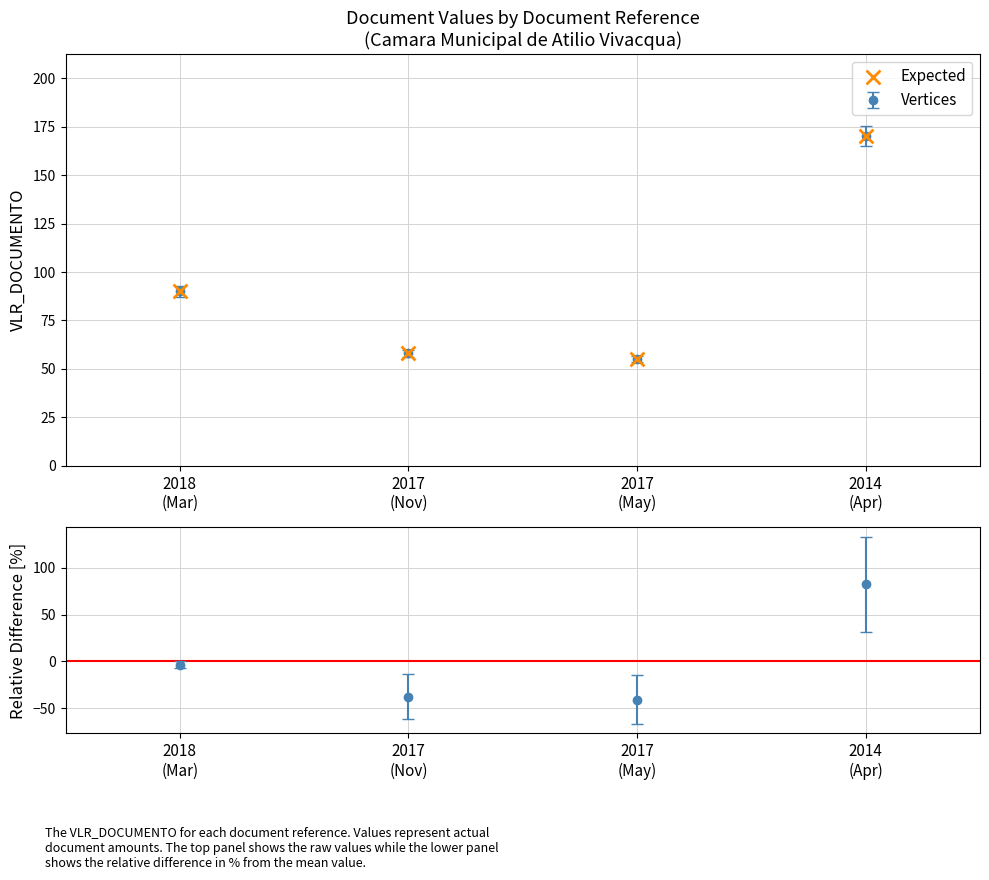

What is the change in value from 2017
(Nov) to 2014
(Apr)?

+112